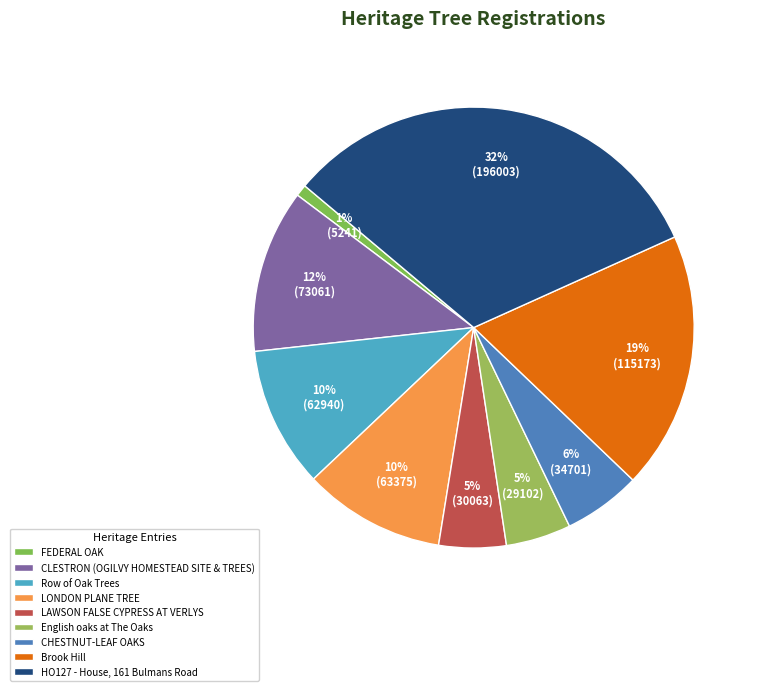

To the nearest percent, what portion does FEDERAL OAK represent?

1%